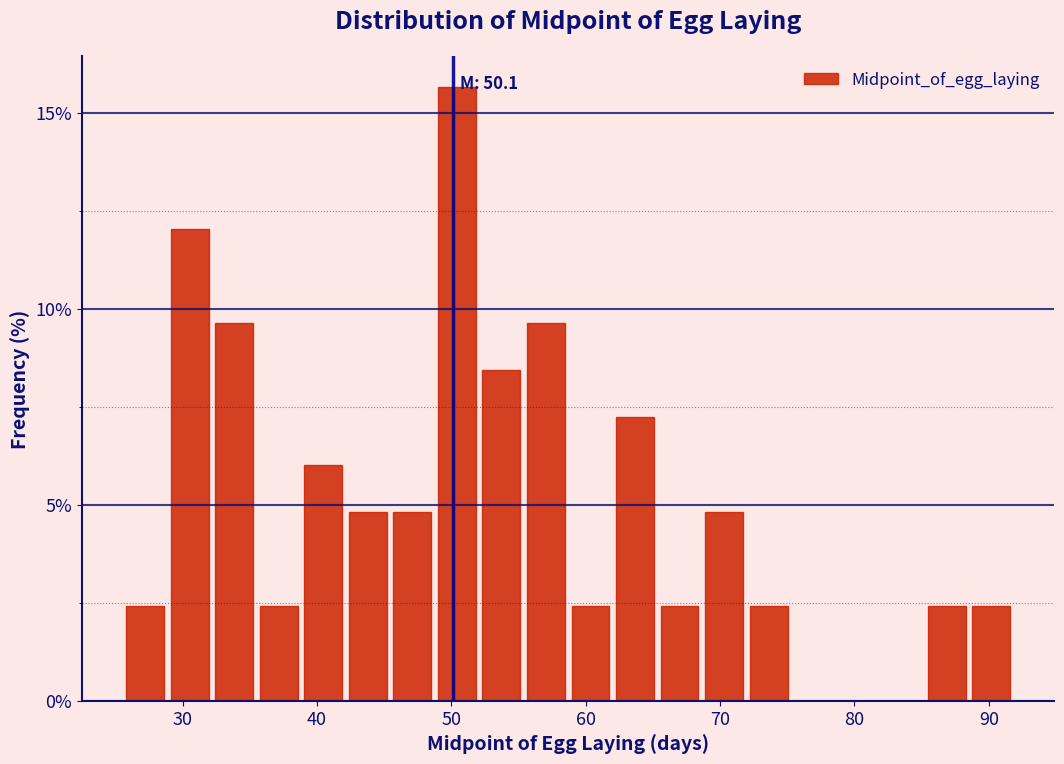

Around what value on the x-axis is the tallest bar? Give the approximate position of its centre, as read against the axis.

50